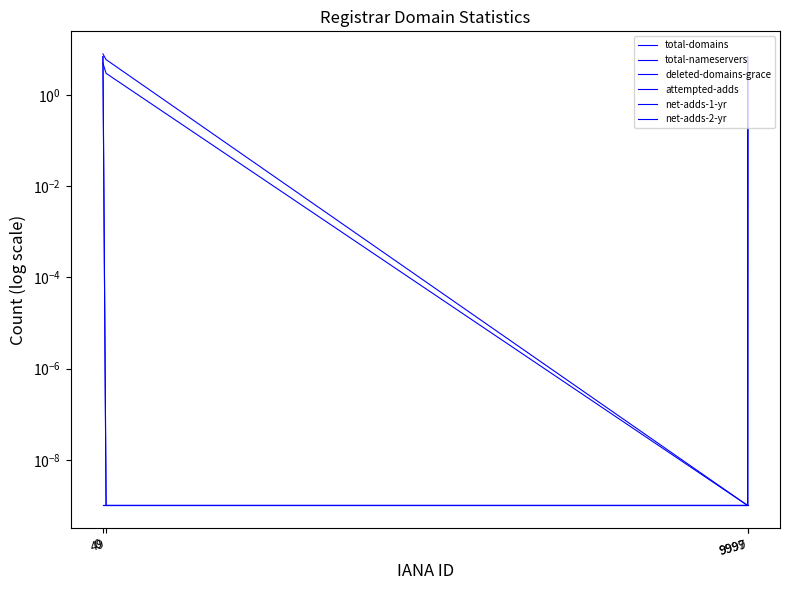

Reading right to left, extract all data points from this chart.

total-domains: 2.0	0.0	6.0	8.0
total-nameservers: 2.0	0.0	3.0	5.0
deleted-domains-grace: 7.0	0.0	0.0	7.0
attempted-adds: 7.0	0.0	0.0	7.0
net-adds-1-yr: 0.0	0.0	0.0	0.0
net-adds-2-yr: 0.0	0.0	0.0	0.0